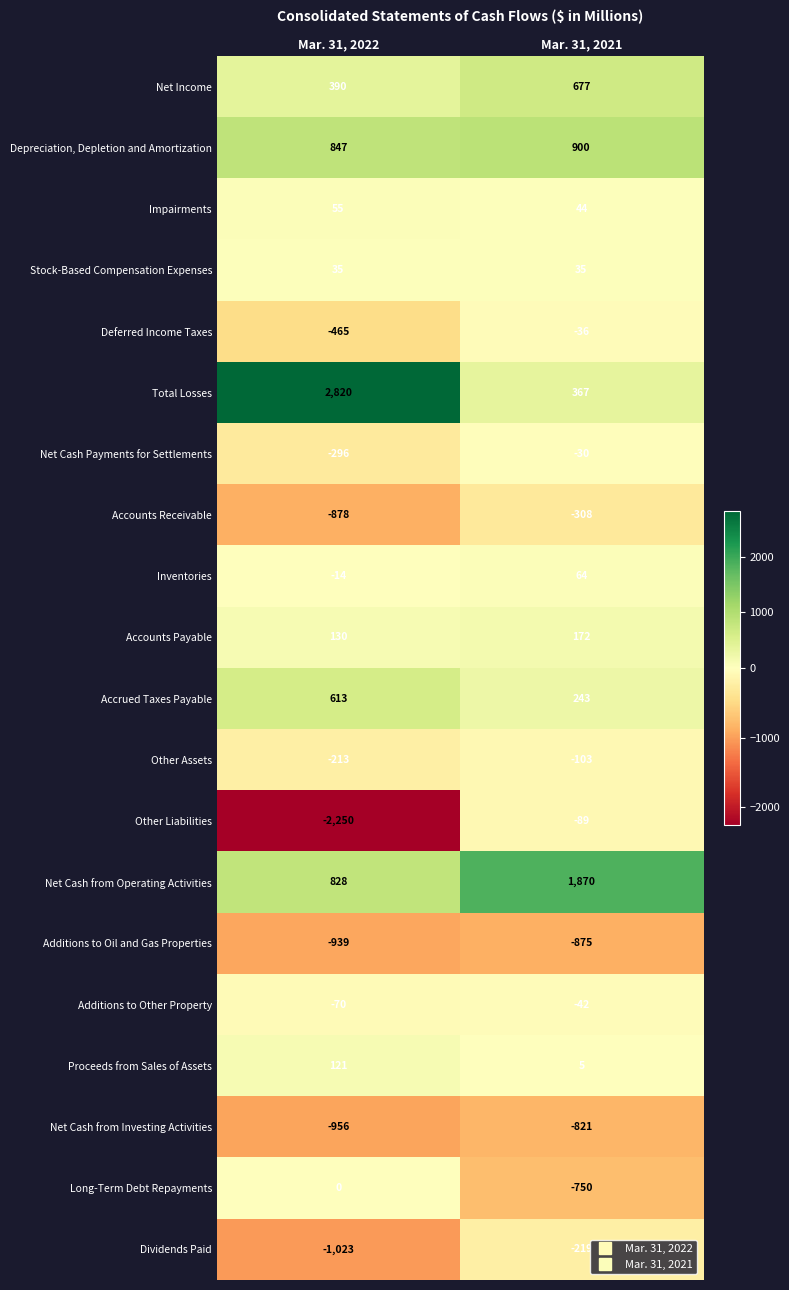

Rank the series by their maximum value, from lowest to highest.

Additions to Oil and Gas Properties, Net Cash from Investing Activities, Accounts Receivable, Dividends Paid, Other Assets, Other Liabilities, Additions to Other Property, Deferred Income Taxes, Net Cash Payments for Settlements, Long-Term Debt Repayments, Stock-Based Compensation Expenses, Impairments, Inventories, Proceeds from Sales of Assets, Accounts Payable, Accrued Taxes Payable, Net Income, Depreciation, Depletion and Amortization, Net Cash from Operating Activities, Total Losses